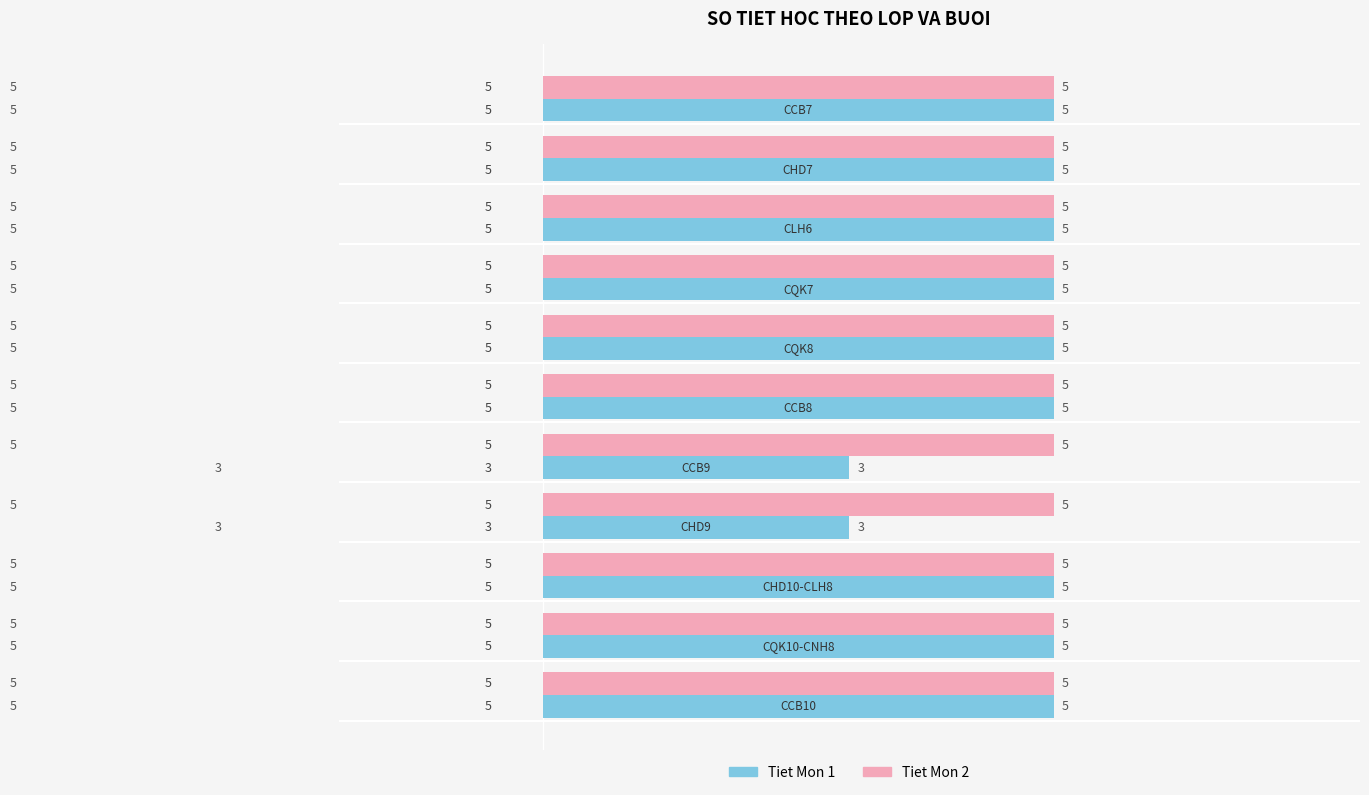

Which series has the widest spread of values?

Tiet Mon 1